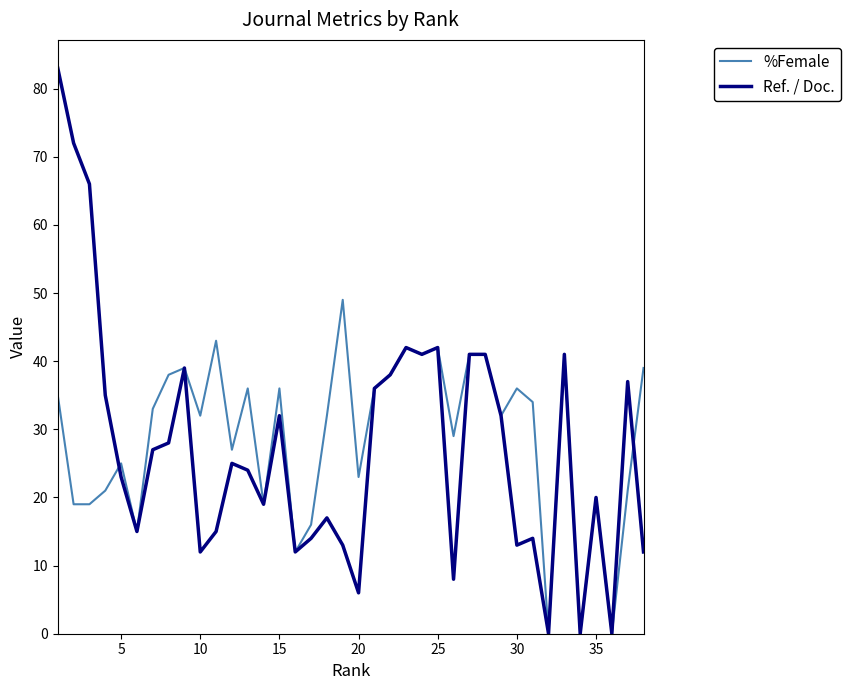

What is the difference between the maximum and minimum values in the %Female series?

49